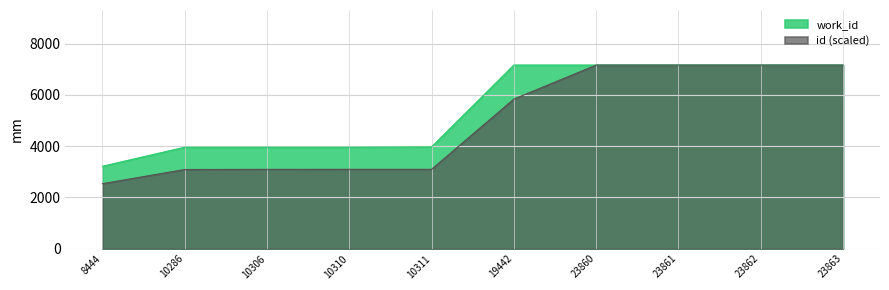

True or false: id has a value of 7162.4 at 23861.

True